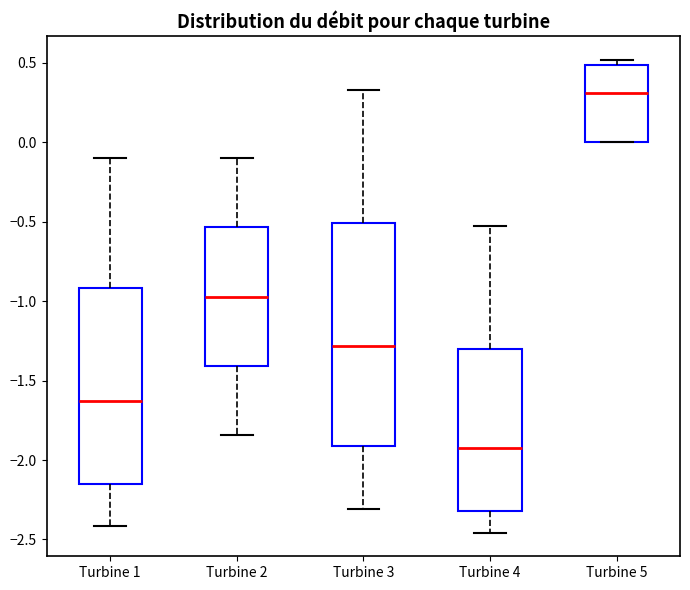

Reading left to right, read every box against the y-axis: the position of its median line, the range the box covers, and the ends of its whiskers. The values are not printed on the chart, so give them approximately, as read against the axis.

Turbine 1: median -1.65, box -2.15 to -0.90, whiskers -2.40 to -0.10
Turbine 2: median -0.95, box -1.40 to -0.55, whiskers -1.85 to -0.10
Turbine 3: median -1.30, box -1.90 to -0.50, whiskers -2.30 to 0.35
Turbine 4: median -1.95, box -2.30 to -1.30, whiskers -2.45 to -0.55
Turbine 5: median 0.30, box 0.00 to 0.50, whiskers 0.00 to 0.50 (just above the box's upper edge)